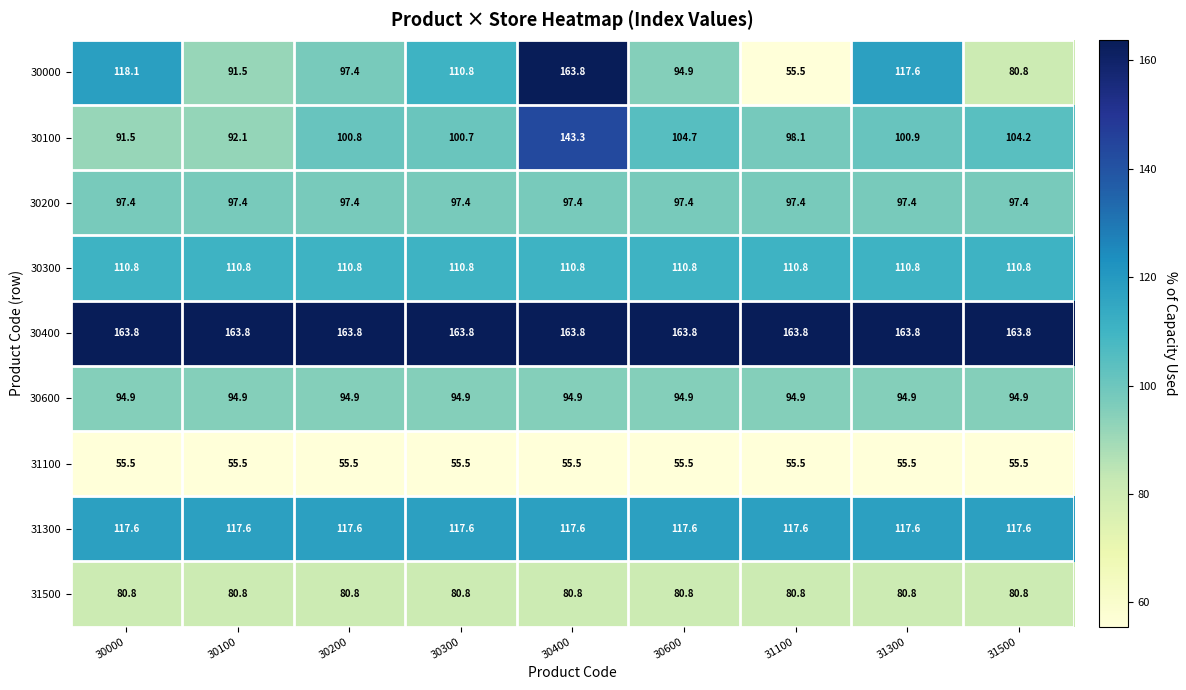

What is the average value of the 30400 series?

163.8